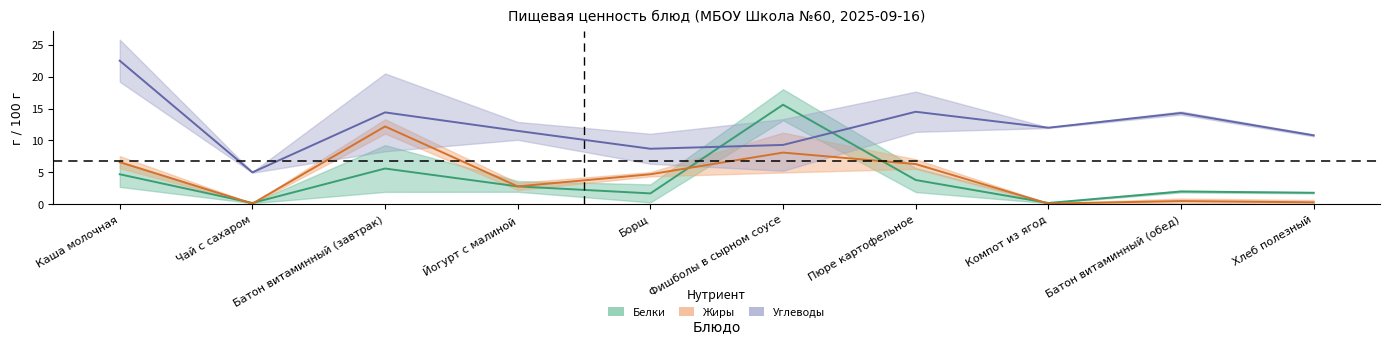

At which category is the sum across all series the highest?

Каша молочная